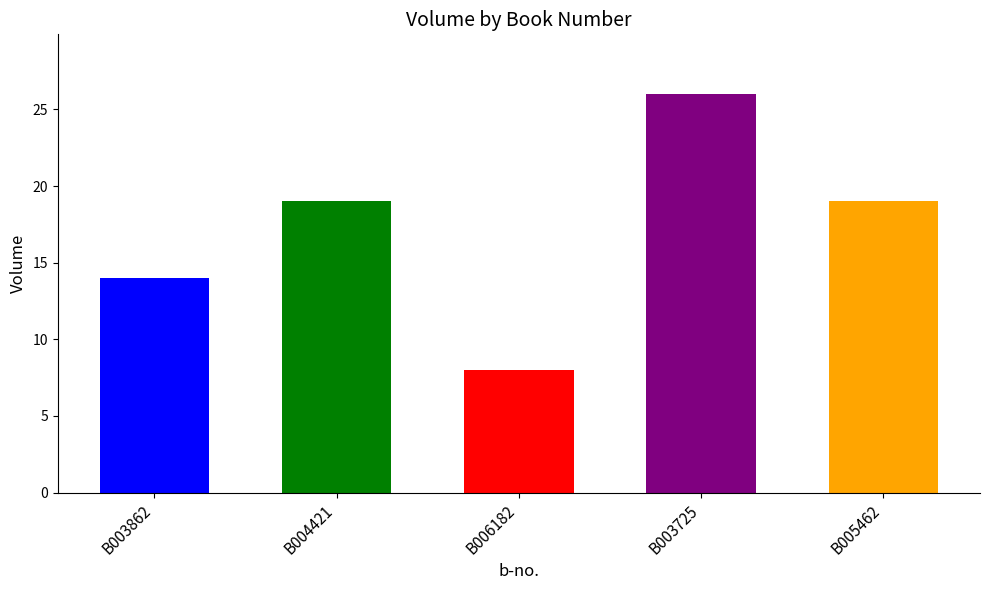

Approximately how many times larger is the value at B006182 compared to B005462?

0.4